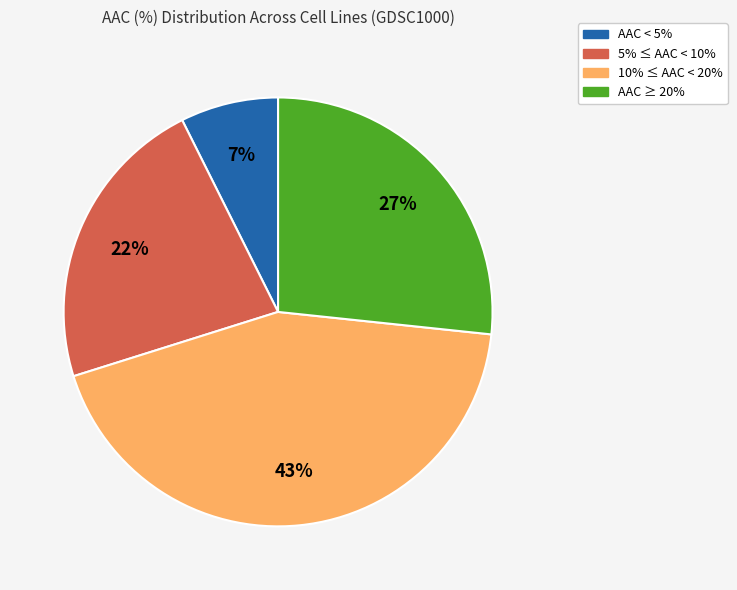

To the nearest percent, what is the difference between the largest and smallest slice percentages?

36%